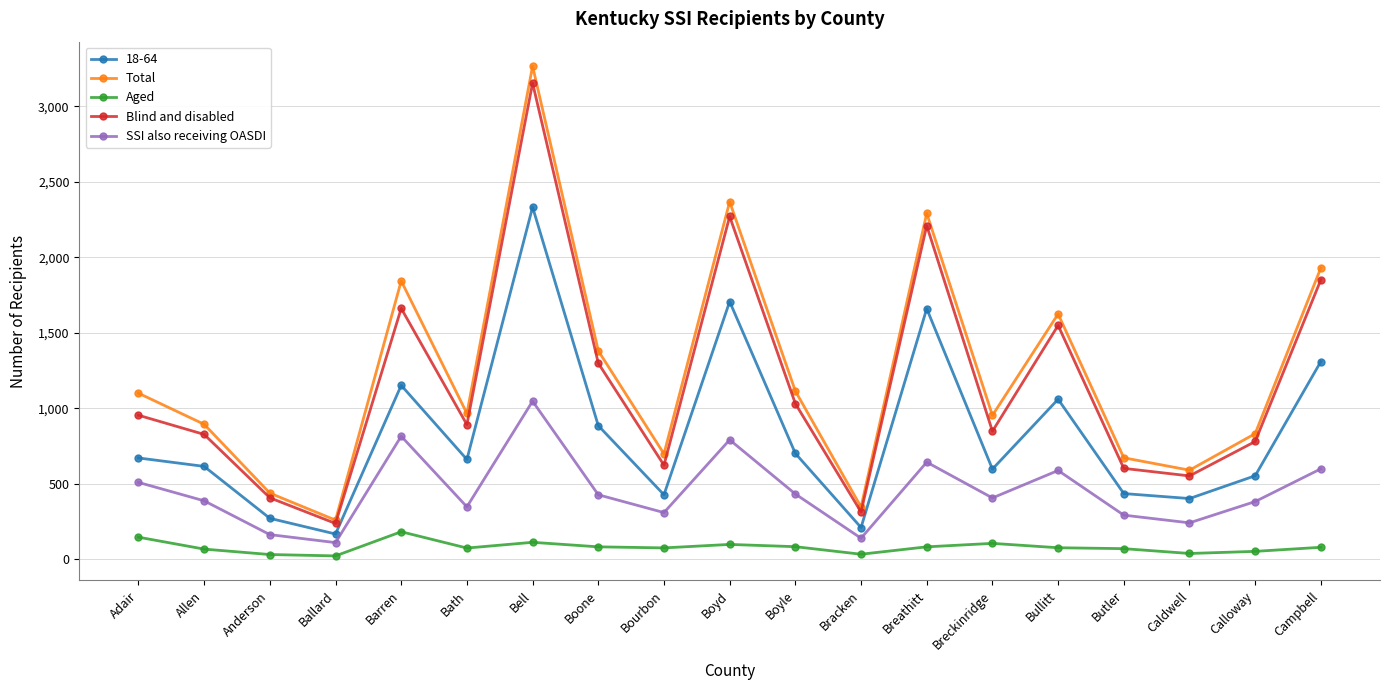

What is the spread (max minus min) of values at Bourbon?

623